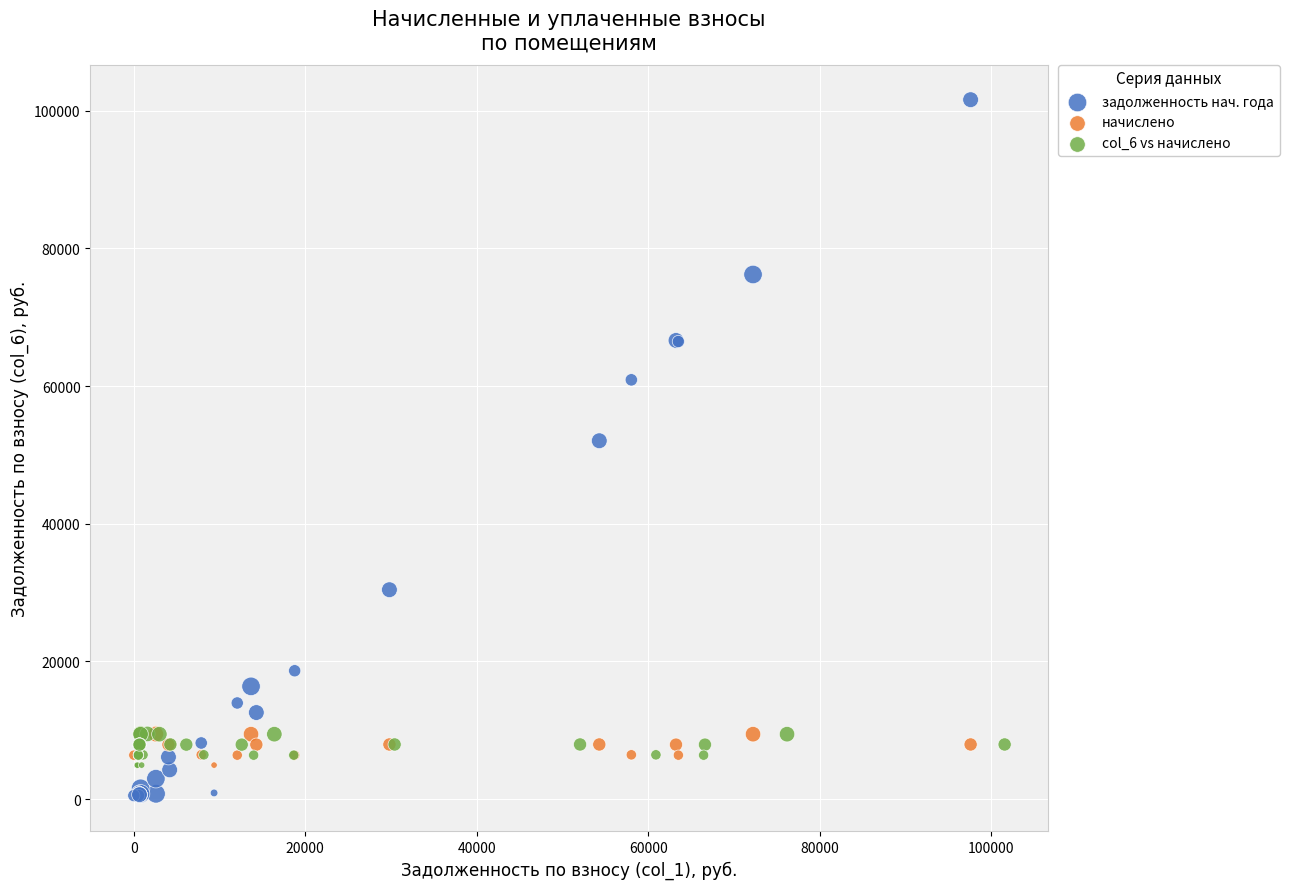

Which series contains the lowest Y value?

задолженность нач. года